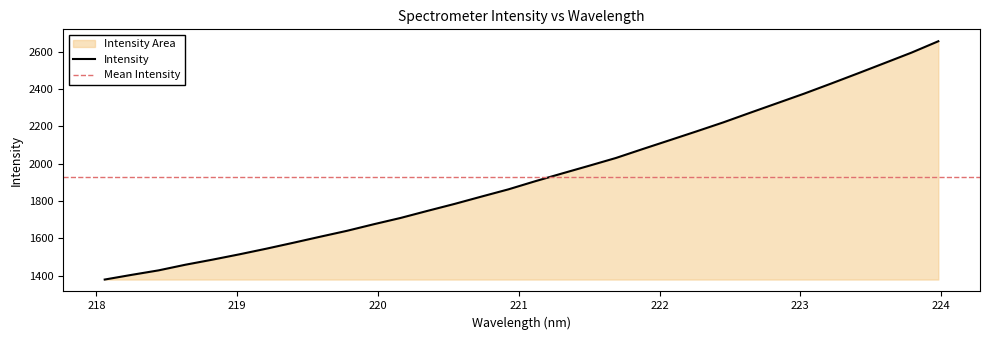

List the labels in order of value, smallest first.

218.0596, 218.2508, 218.442, 218.6332, 218.8244, 219.0156, 219.2067, 219.3979, 219.589, 219.7801, 219.9712, 220.1623, 220.3533, 220.5444, 220.7354, 220.9264, 221.1174, 221.3083, 221.4993, 221.6902, 221.8812, 222.0721, 222.263, 222.4538, 222.6447, 222.8355, 223.0264, 223.2172, 223.408, 223.5987, 223.7895, 223.9802